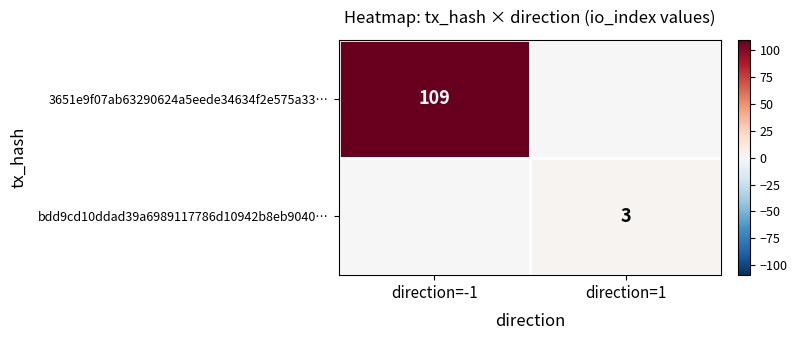

The 3651e9f07ab63290624a5eede34634f2e575a33… series shows 109 at direction=-1. True or false?

True